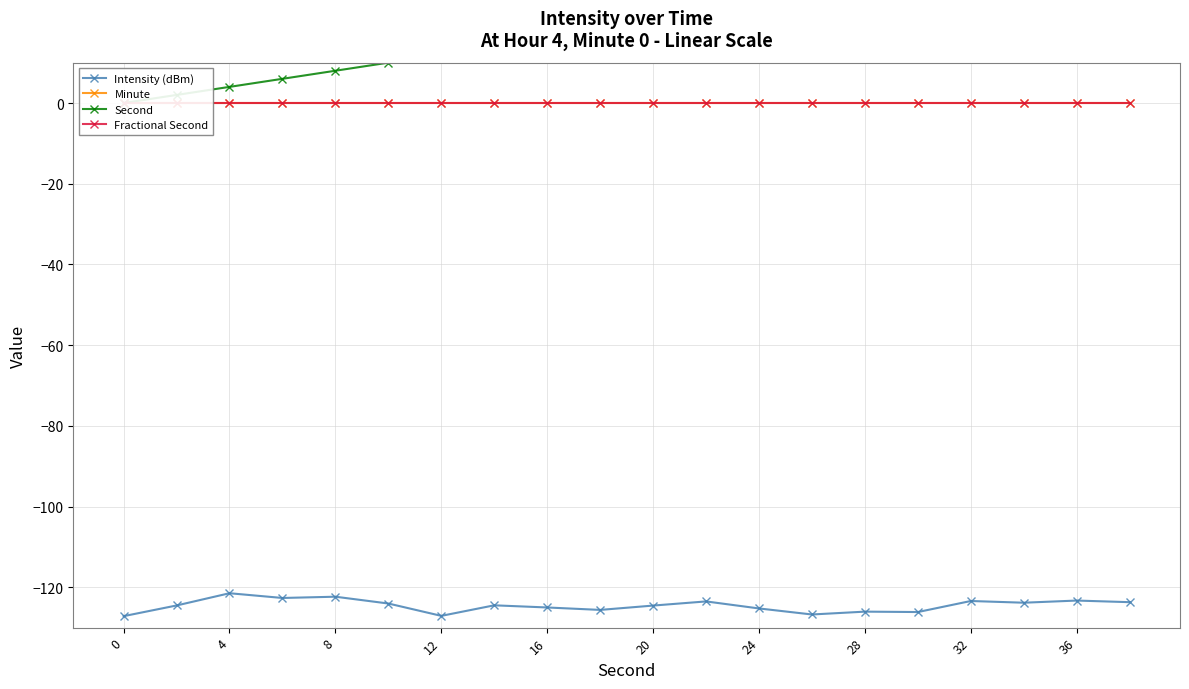

At 19, list the series in order from largest to smallest.

Second, Minute, Fractional Second, Intensity (dBm)